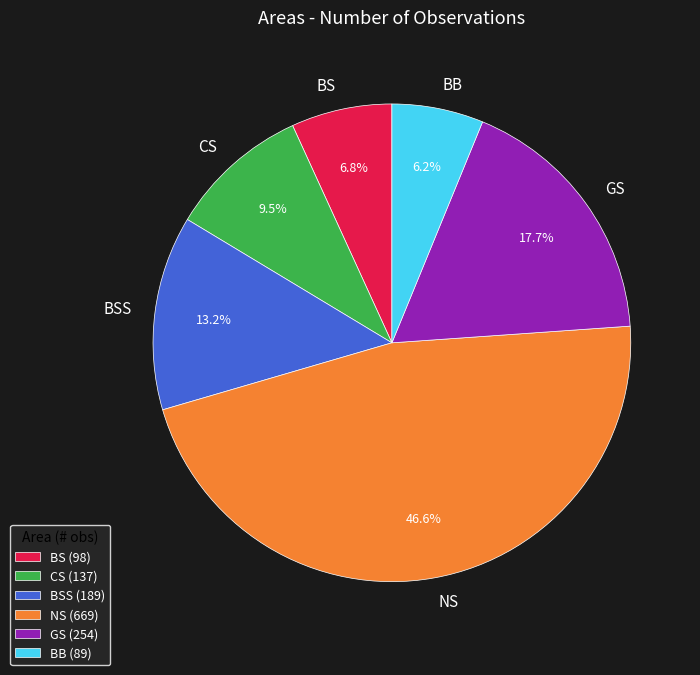

To the nearest percent, what percentage of the pie is BB?

6%